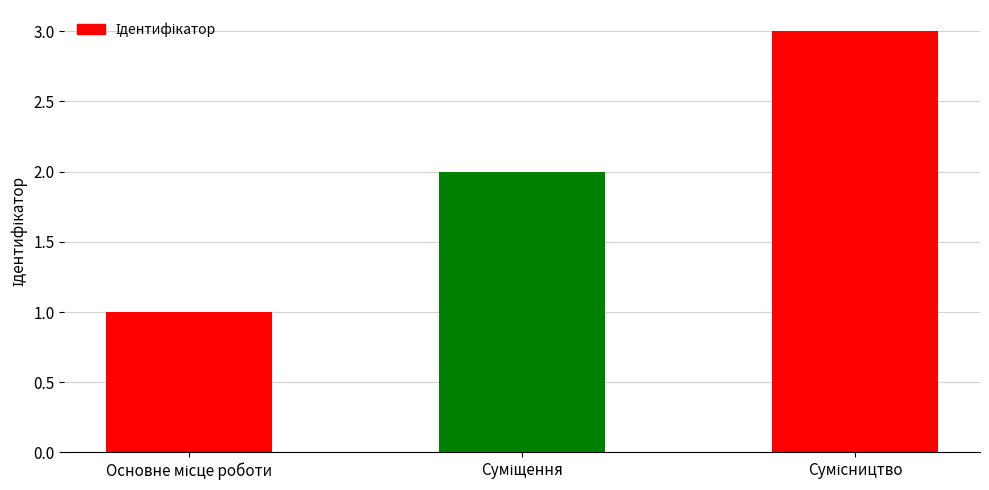

Does the chart contain any negative values?

No